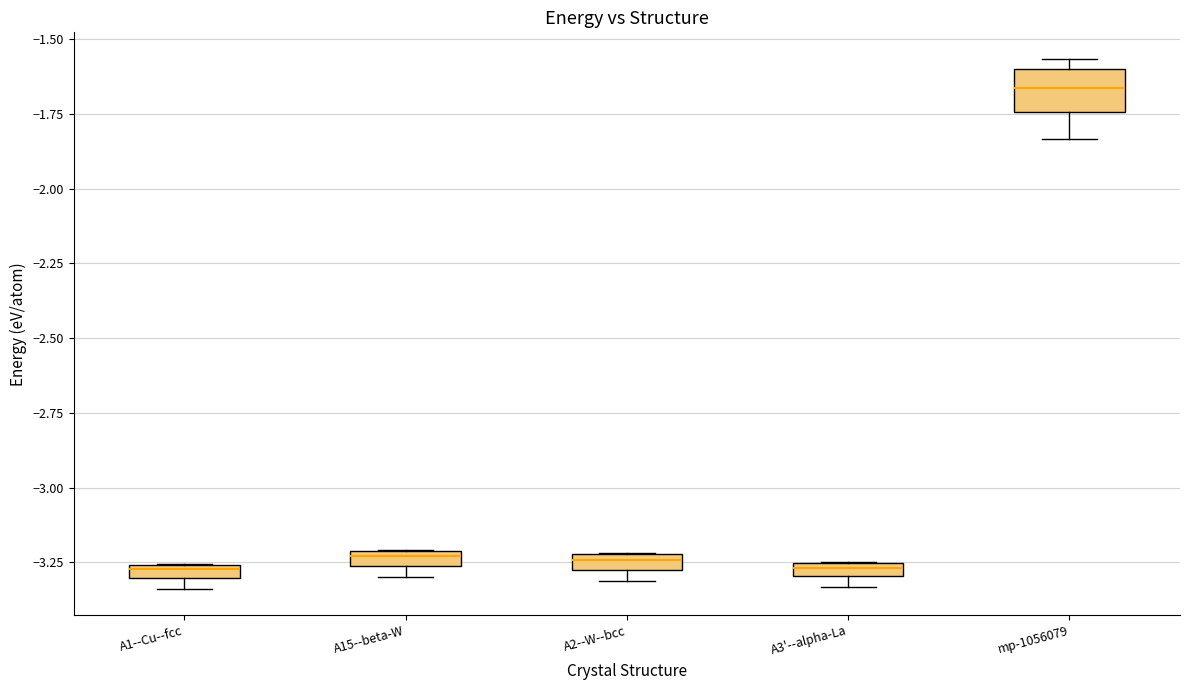

Comparing the boxes themselves (not the whiskers), which one is the tallest?

mp-1056079